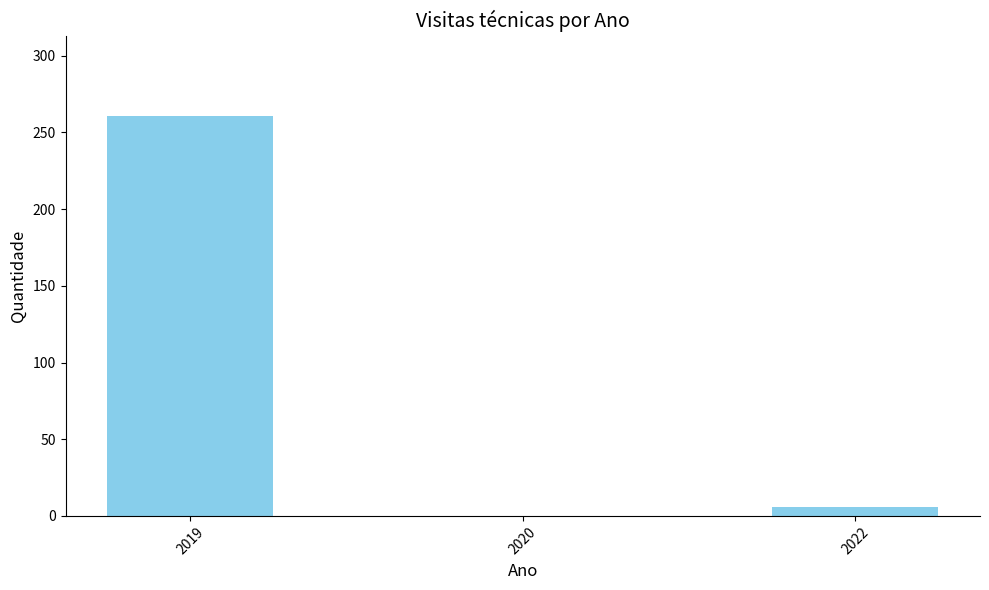

Reading left to right, what are all the values shown in this chart?

261	0	6